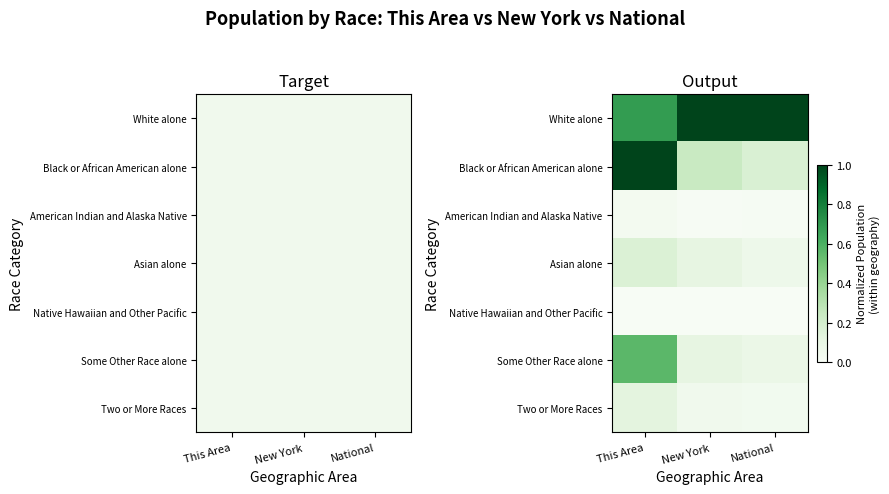

Which category has the highest value across all series?

New York